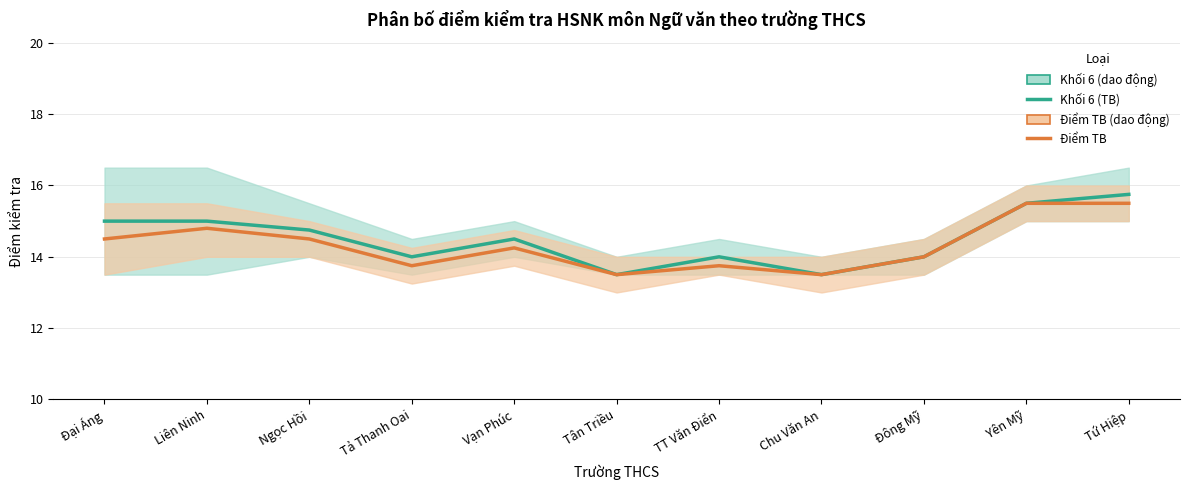

At how many categories does at least one series exceed 15?

2